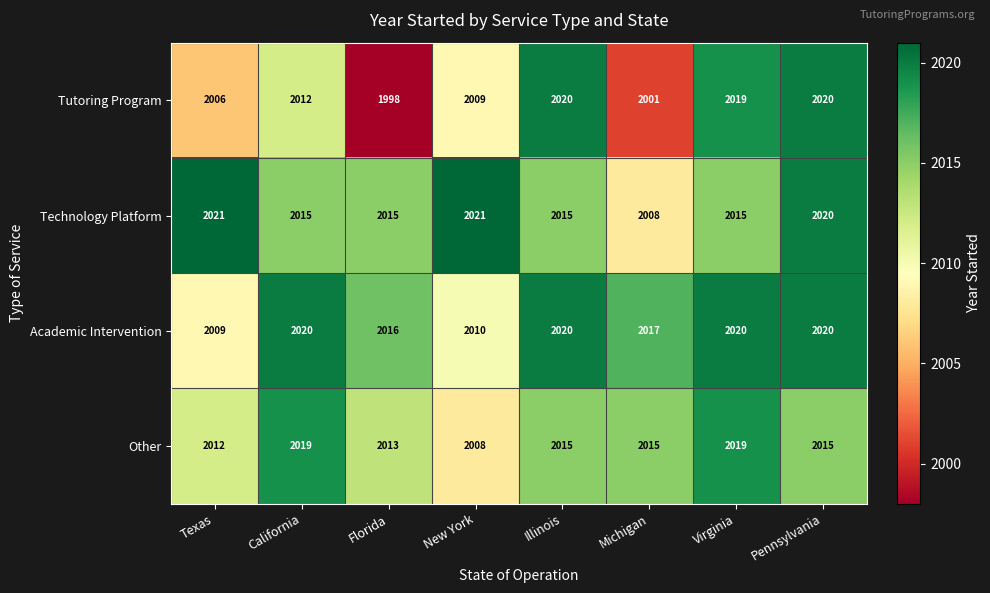

The Technology Platform series shows 2021 at New York. True or false?

True